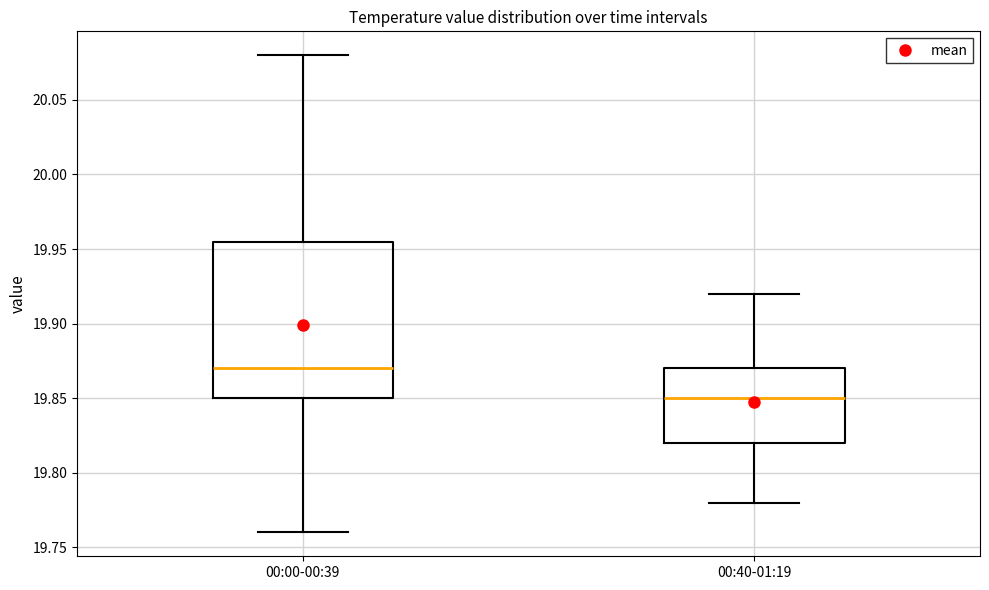

Reading left to right, read every box against the y-axis: the position of its median line, the range the box covers, and the ends of its whiskers. The values are not printed on the chart, so give them approximately, as read against the axis.

00:00-00:39: median 19.870, box 19.850 to 19.955, whiskers 19.760 to 20.080
00:40-01:19: median 19.850, box 19.820 to 19.870, whiskers 19.780 to 19.920